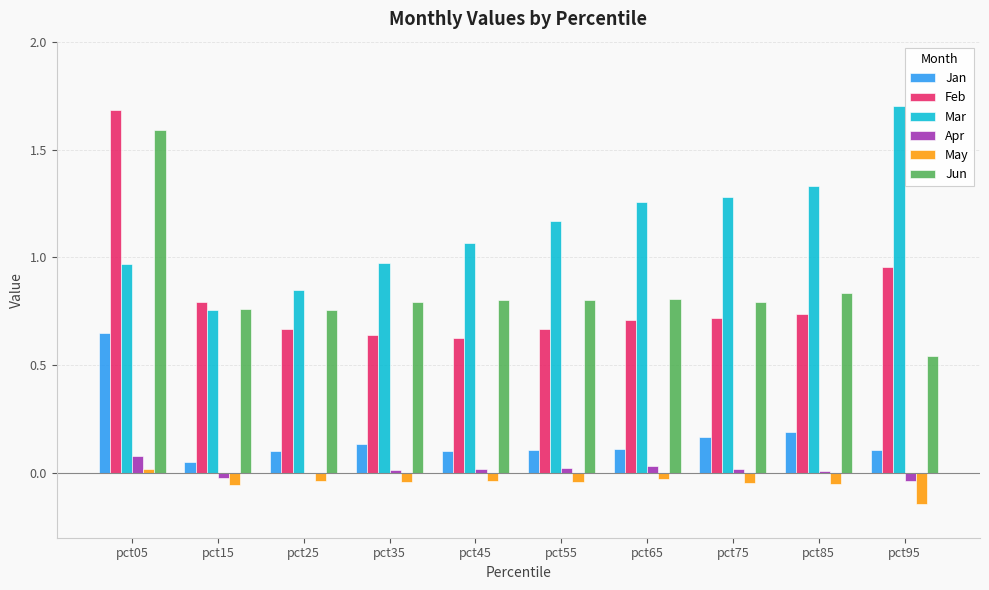

True or false: Jan has a value of 0.2 at pct75.

True